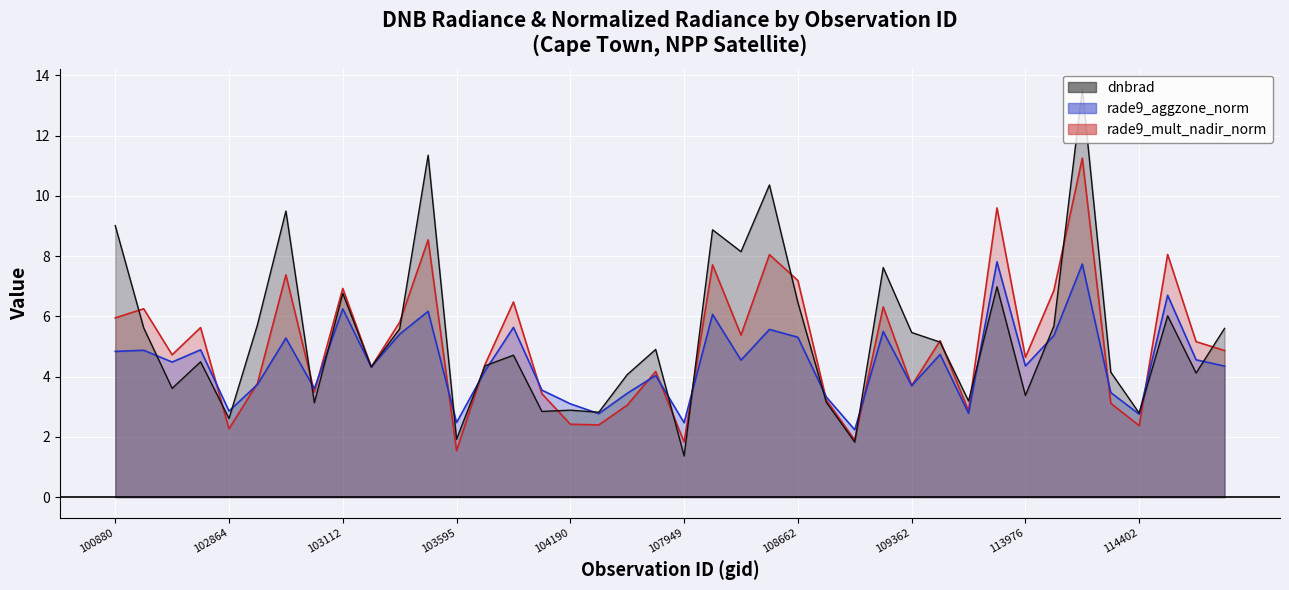

True or false: rade9_aggzone_norm and dnbrad cross at least once.

True